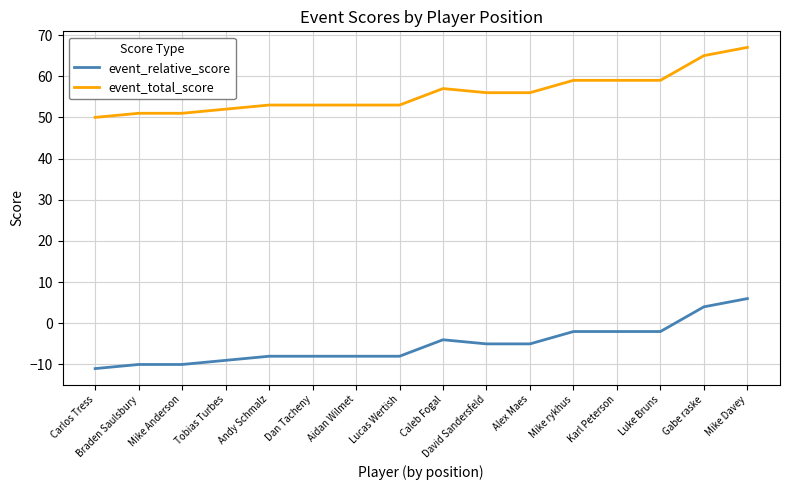

List the series in order of their overall mean, highest first.

event_total_score, event_relative_score